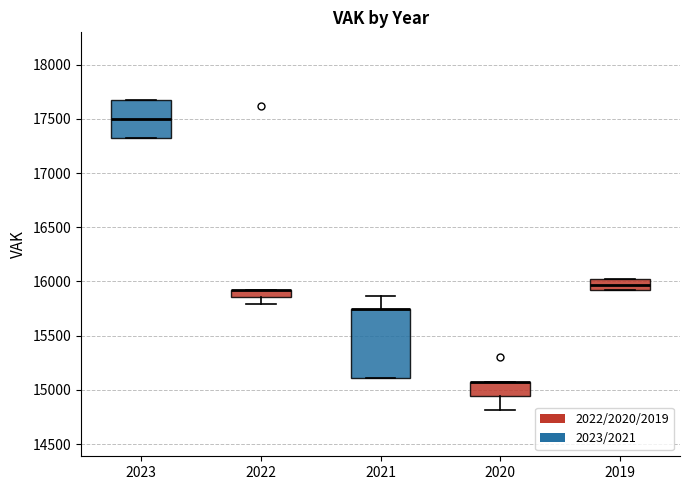

Where is the upper edge of the box at x = 2021 on the y-axis? The values are not printed on the chart, so give them approximately, as read against the axis.

15750